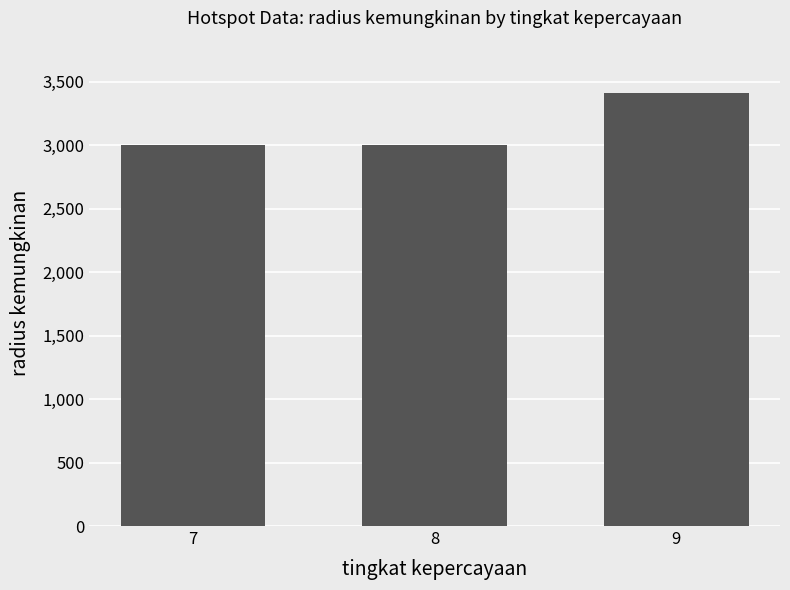

Count the number of categories in the chart.

3